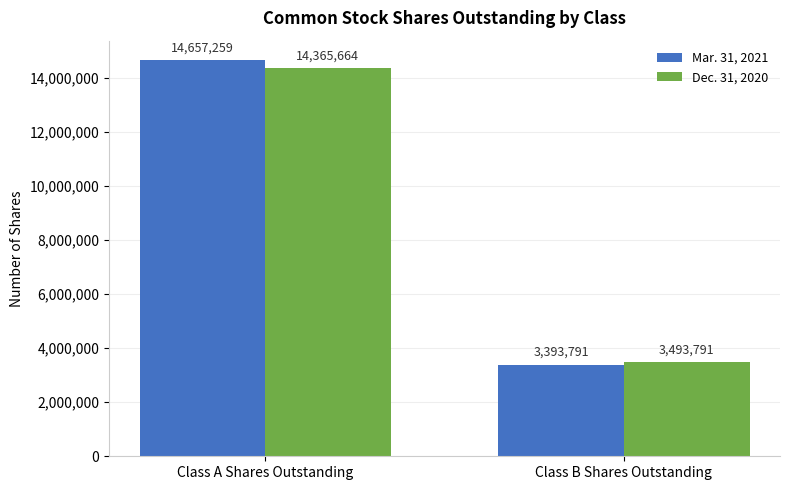

What is the minimum value for Dec. 31, 2020?

3493791